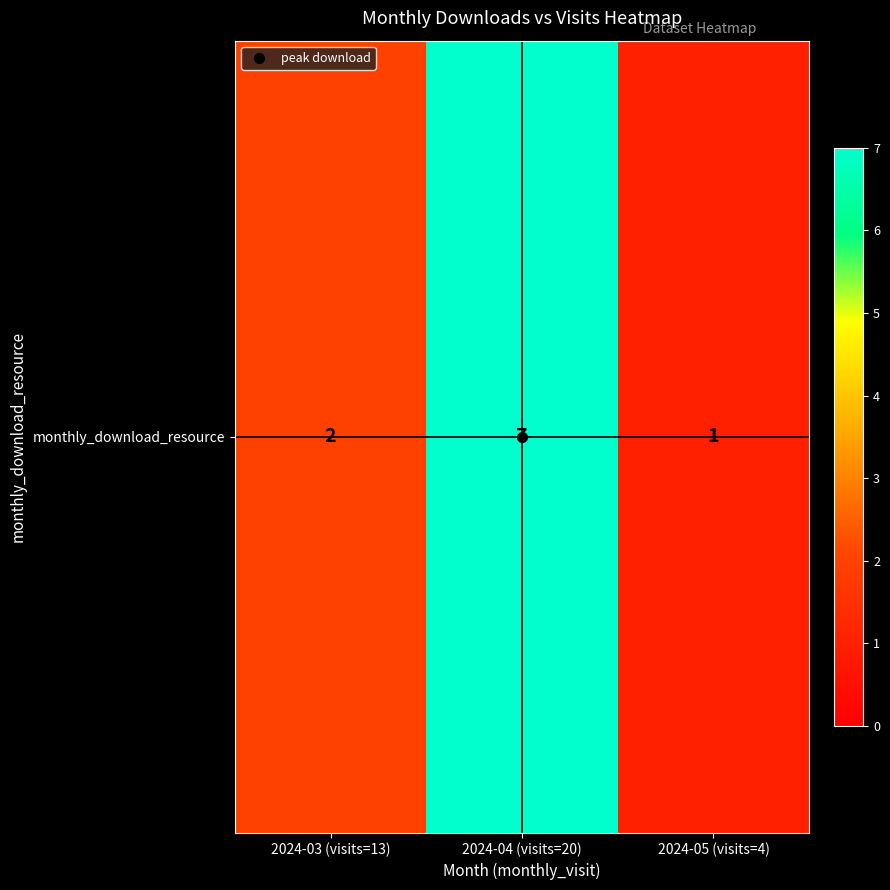

What is the difference between the values at 2024-05 (visits=4) and 2024-03 (visits=13)?

1